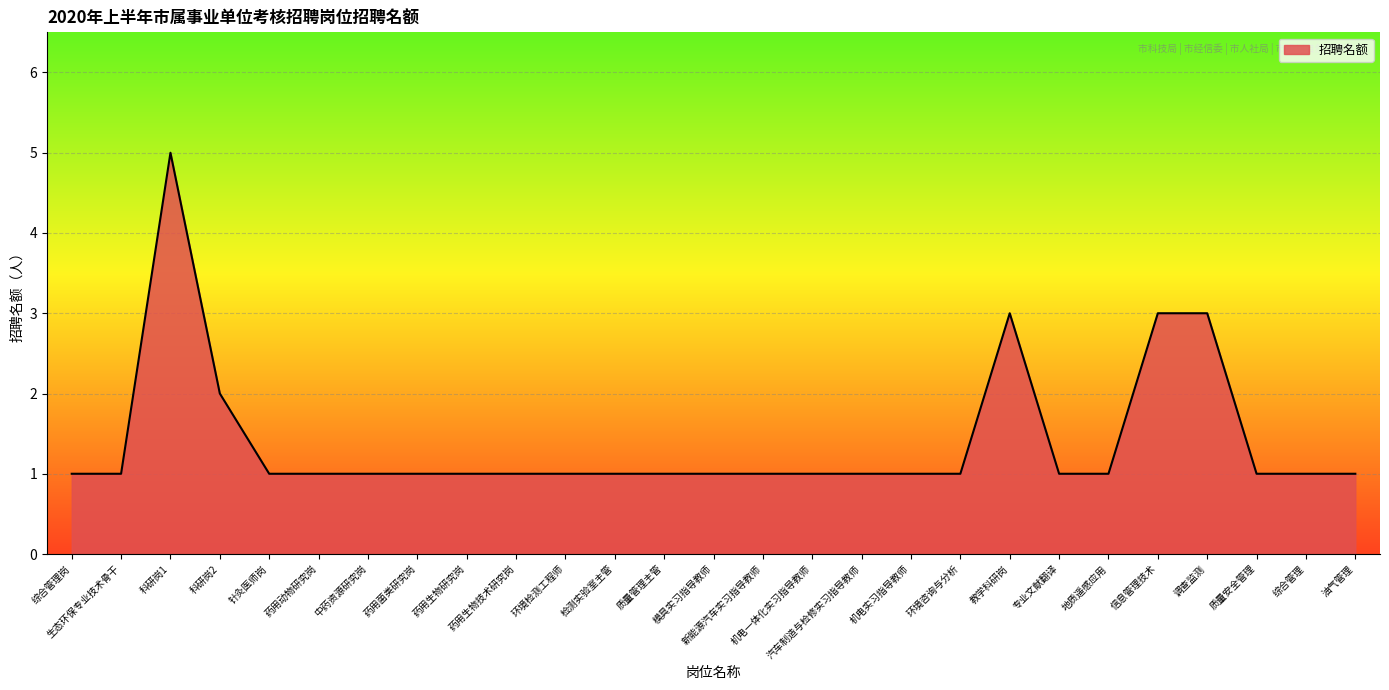

At which category does the chart reach its peak across all series?

科研岗1